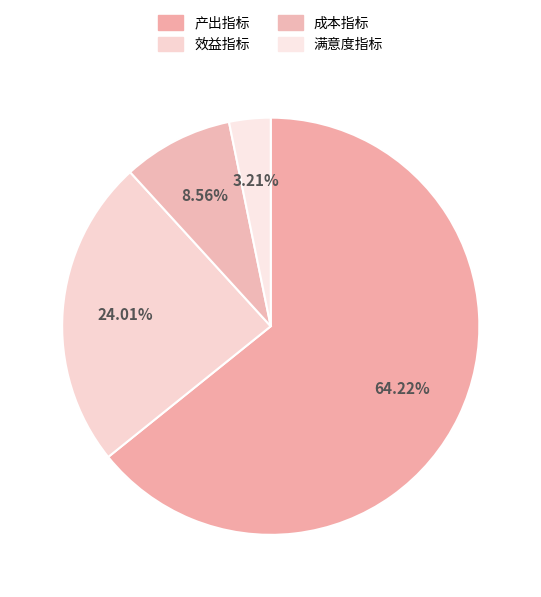

How many slices are in this pie chart?

4